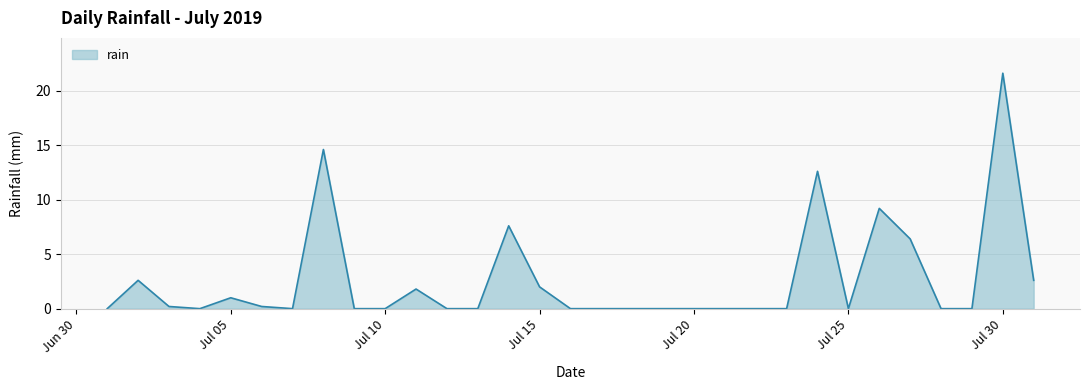

What is the difference between the maximum and minimum values?

21.6